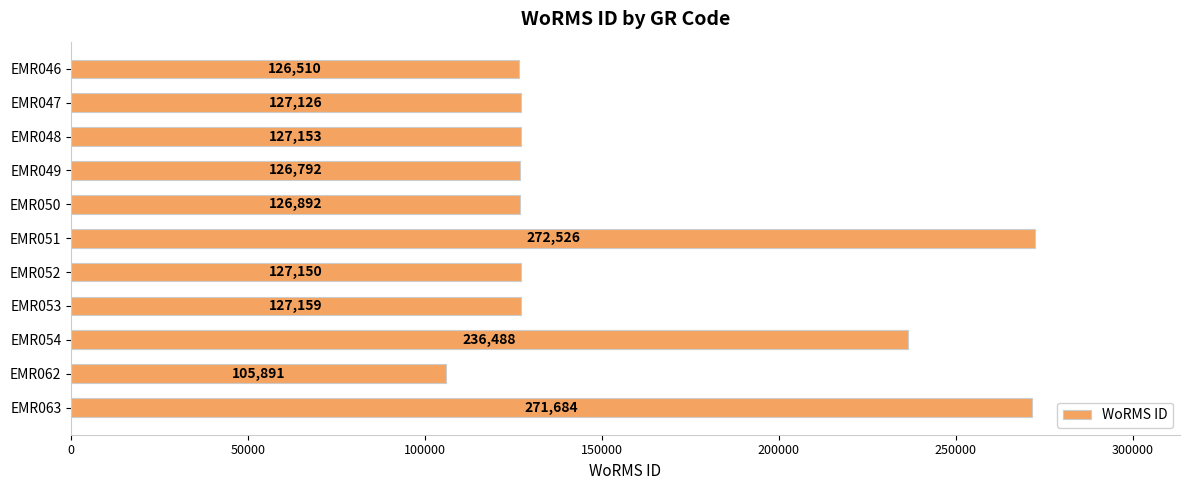

Reading top to bottom, what are all the values shown in this chart?

126510	127126	127153	126792	126892	272526	127150	127159	236488	105891	271684